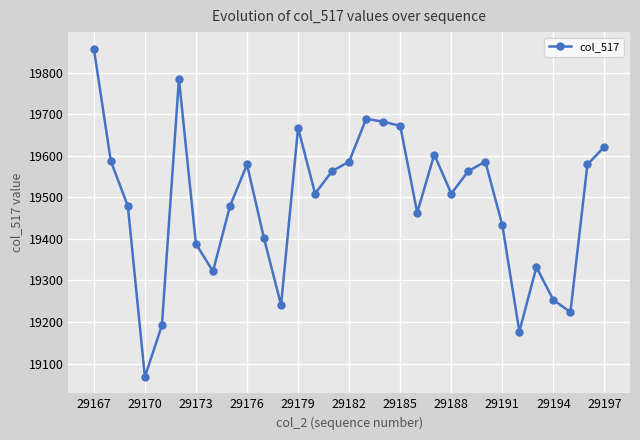

What is the sum of all values?

604091